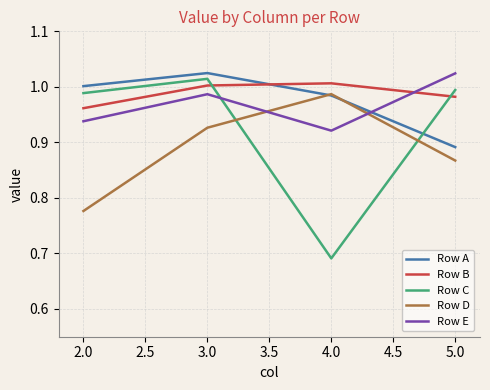

What position from the left is 5.0?

4